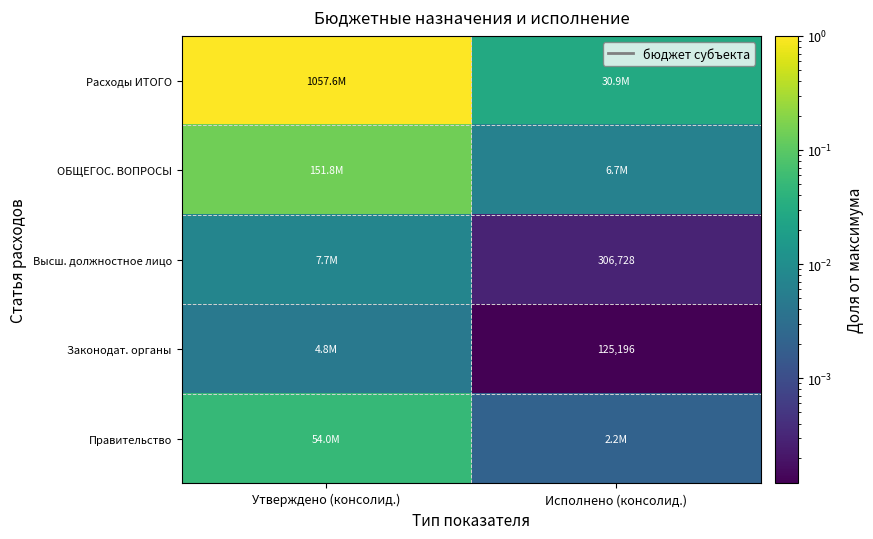

What is the total value across all series at Утверждено (консолид.)?

1.2